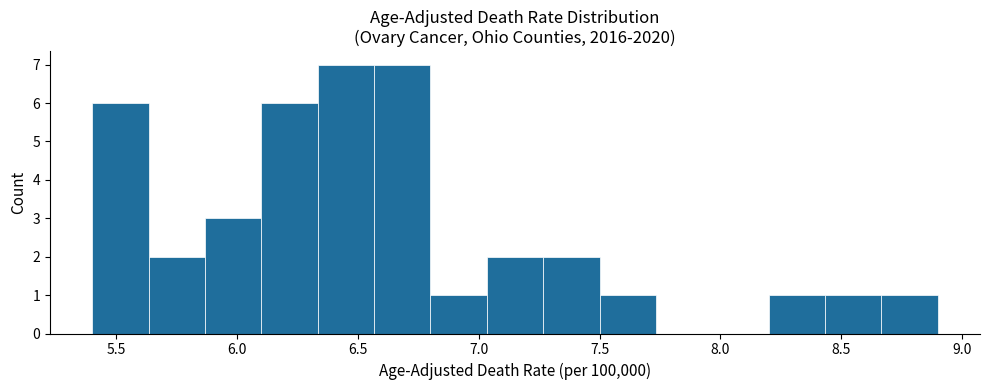

Reading left to right, list every bar in this chart as the range it spans on the x-axis followed by its height. Neither the bar edges nor the heights are printed on the chart, so give them approximately, as read against the axes.

5.40 to 5.65: 6
5.65 to 5.85: 2
5.85 to 6.10: 3
6.10 to 6.35: 6
6.35 to 6.55: 7
6.55 to 6.80: 7
6.80 to 7.05: 1
7.05 to 7.25: 2
7.25 to 7.50: 2
7.50 to 7.75: 1
7.75 to 7.95: 0
7.95 to 8.20: 0
8.20 to 8.45: 1
8.45 to 8.65: 1
8.65 to 8.90: 1